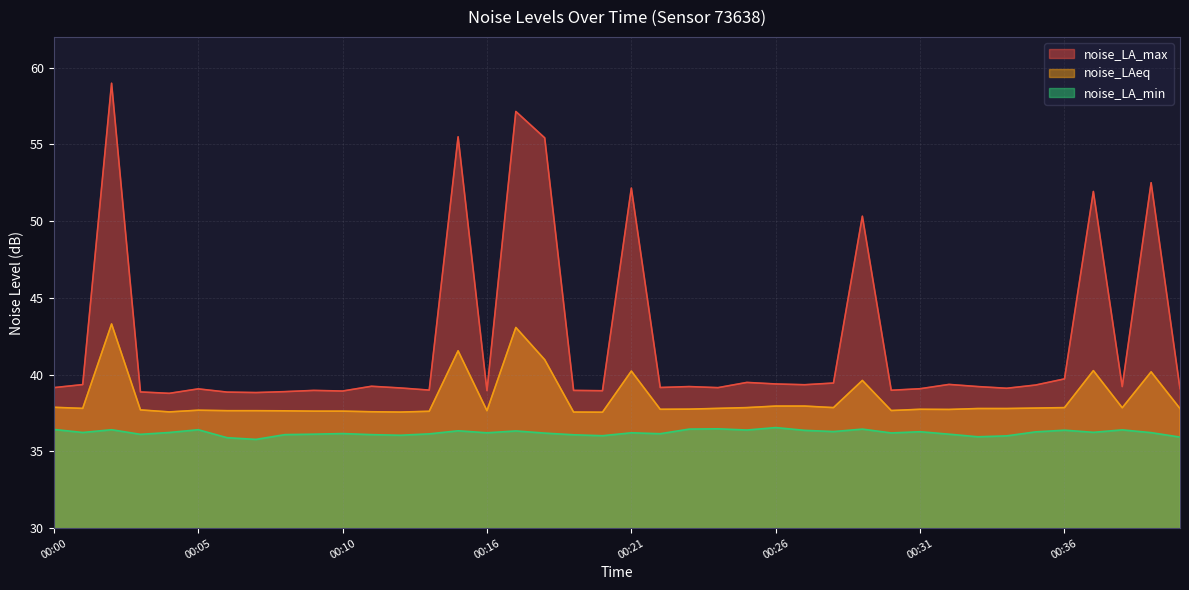

How many series are shown in this chart?

3